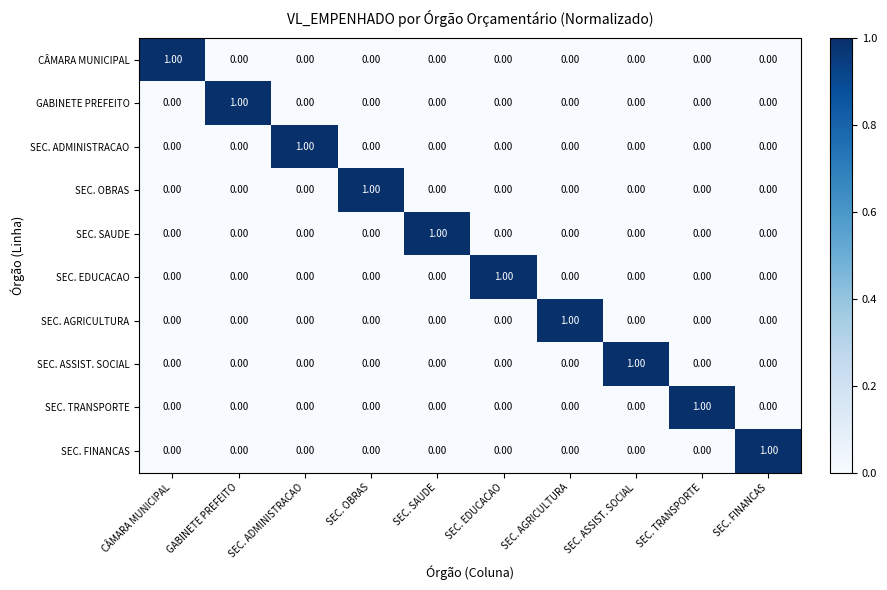

How many values in the SEC. TRANSPORTE series exceed 0?

1